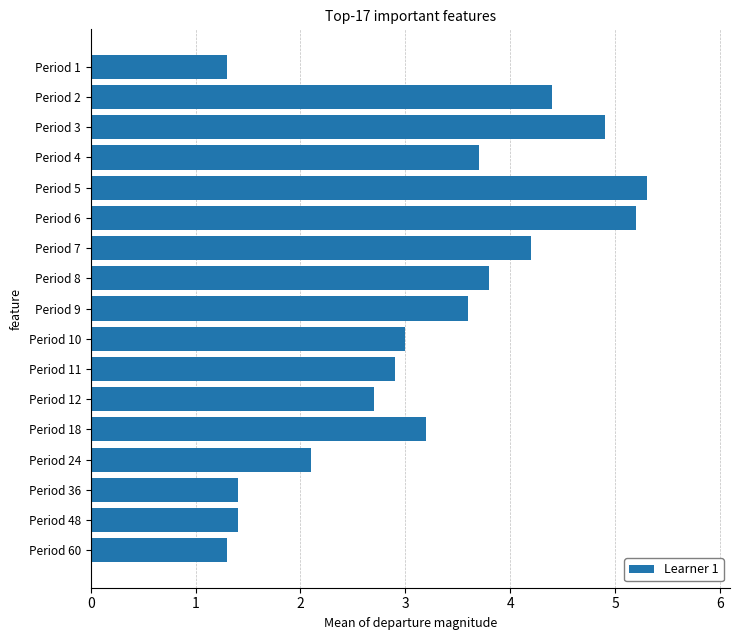

What is the ratio of the value at Period 36 to the value at Period 1?

1.1